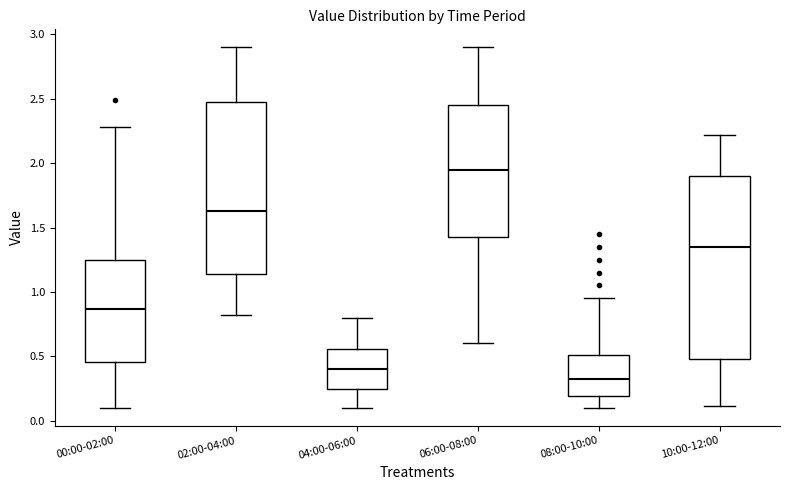

Which box has the lowest median line?

08:00-10:00